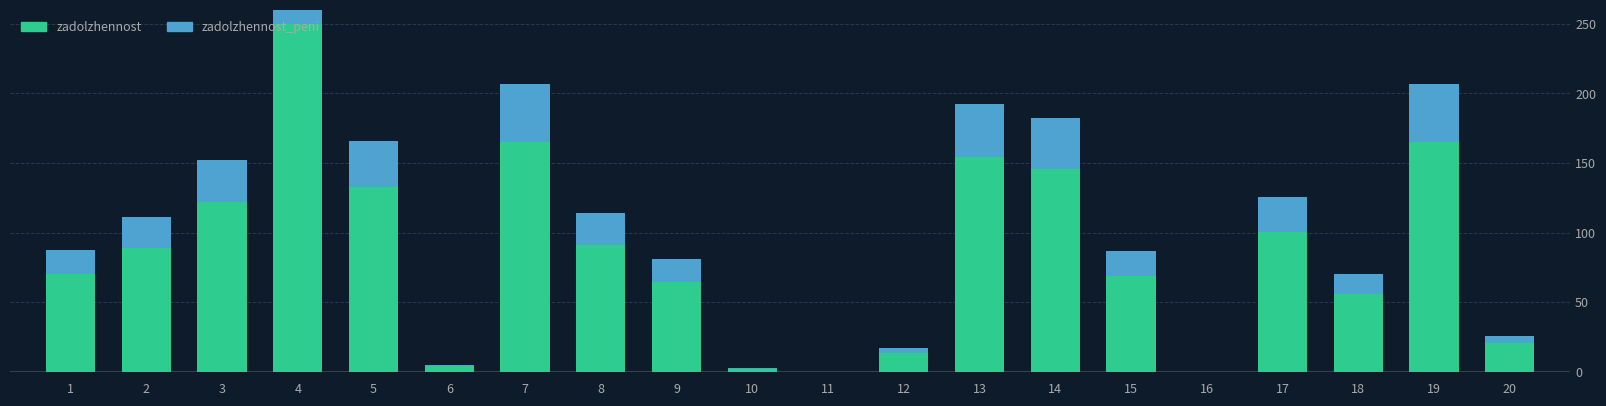

The zadolzhennost_peni series shows 41.3 at 19. True or false?

True